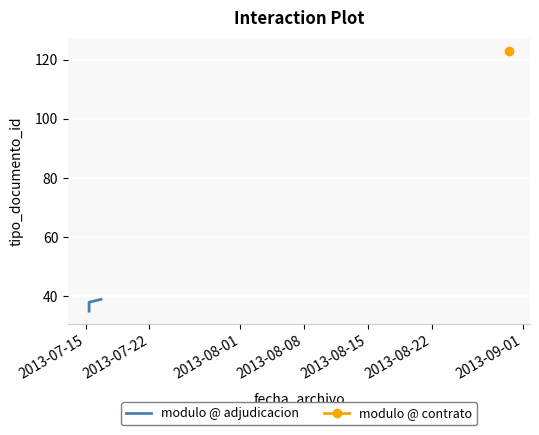

The value at 2013-08-08 is 59. True or false?

False